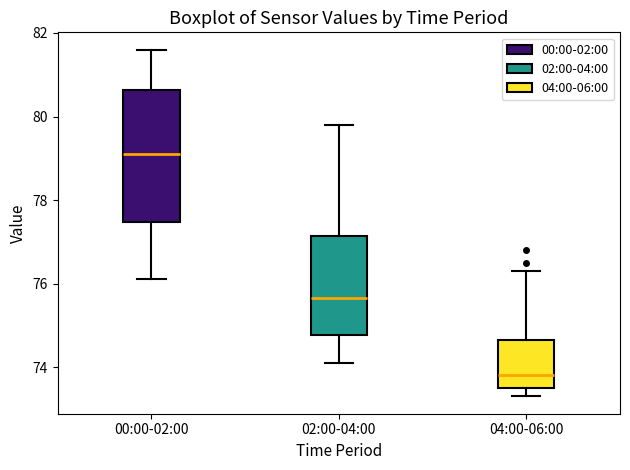

Reading left to right, read every box against the y-axis: the position of its median line, the range the box covers, and the ends of its whiskers. The values are not printed on the chart, so give them approximately, as read against the axis.

00:00-02:00: median 79.2, box 77.4 to 80.6, whiskers 76.2 to 81.6
02:00-04:00: median 75.6, box 74.8 to 77.2, whiskers 74.2 to 79.8
04:00-06:00: median 73.8, box 73.6 to 74.6, whiskers 73.4 to 76.4